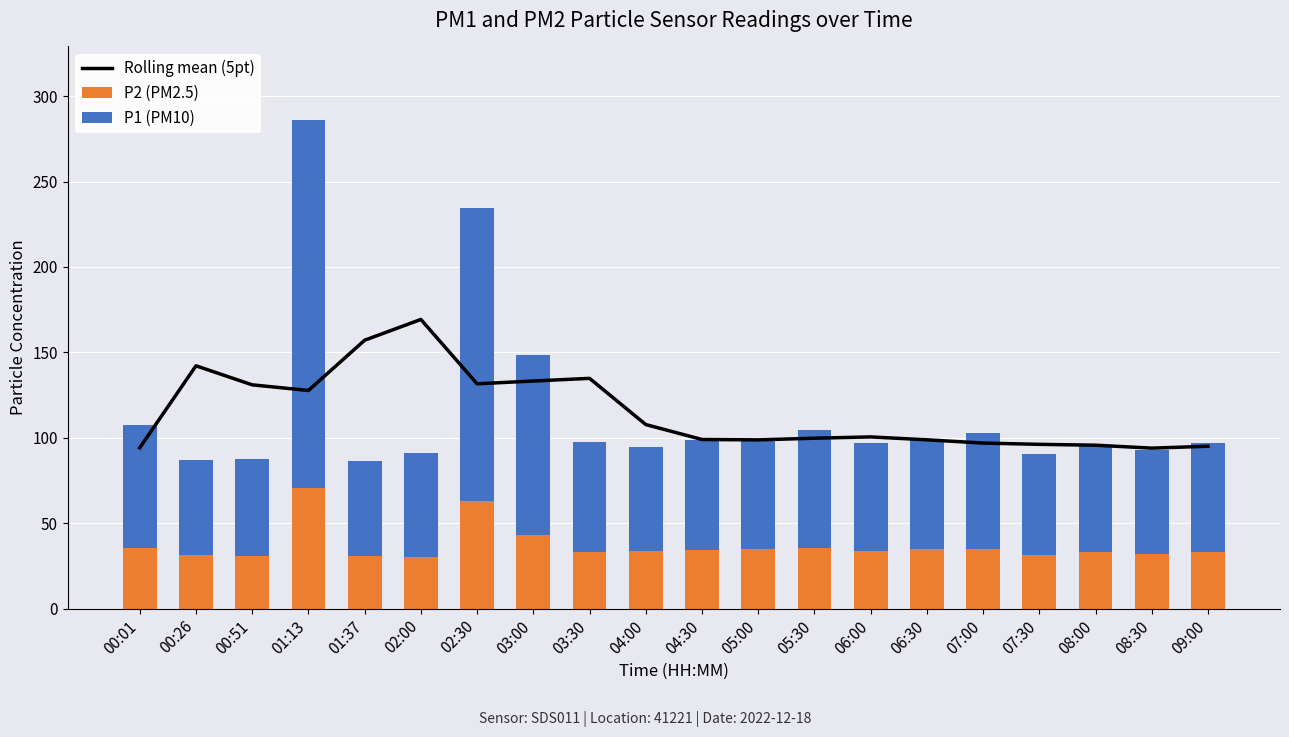

What is the difference between the second highest and second lowest values in the P2 (PM2.5) series?

32.1